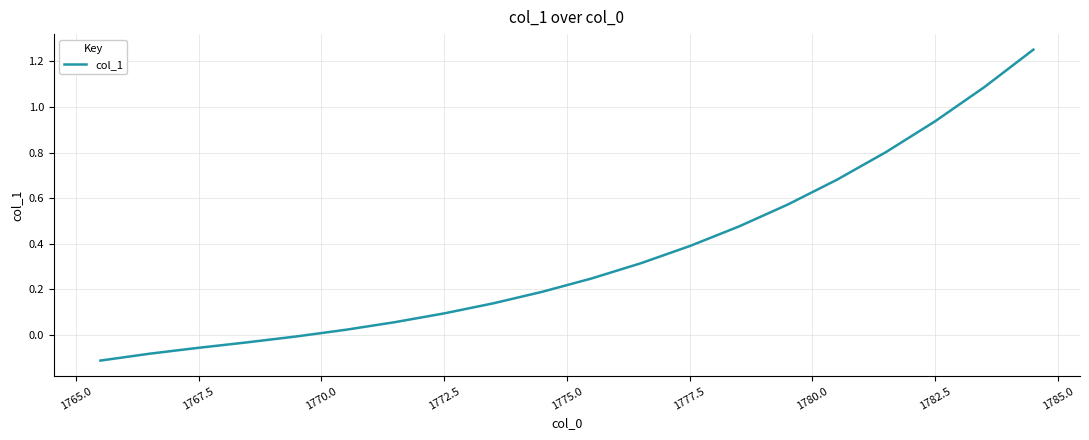

What is the difference between the maximum and minimum values?

1.4